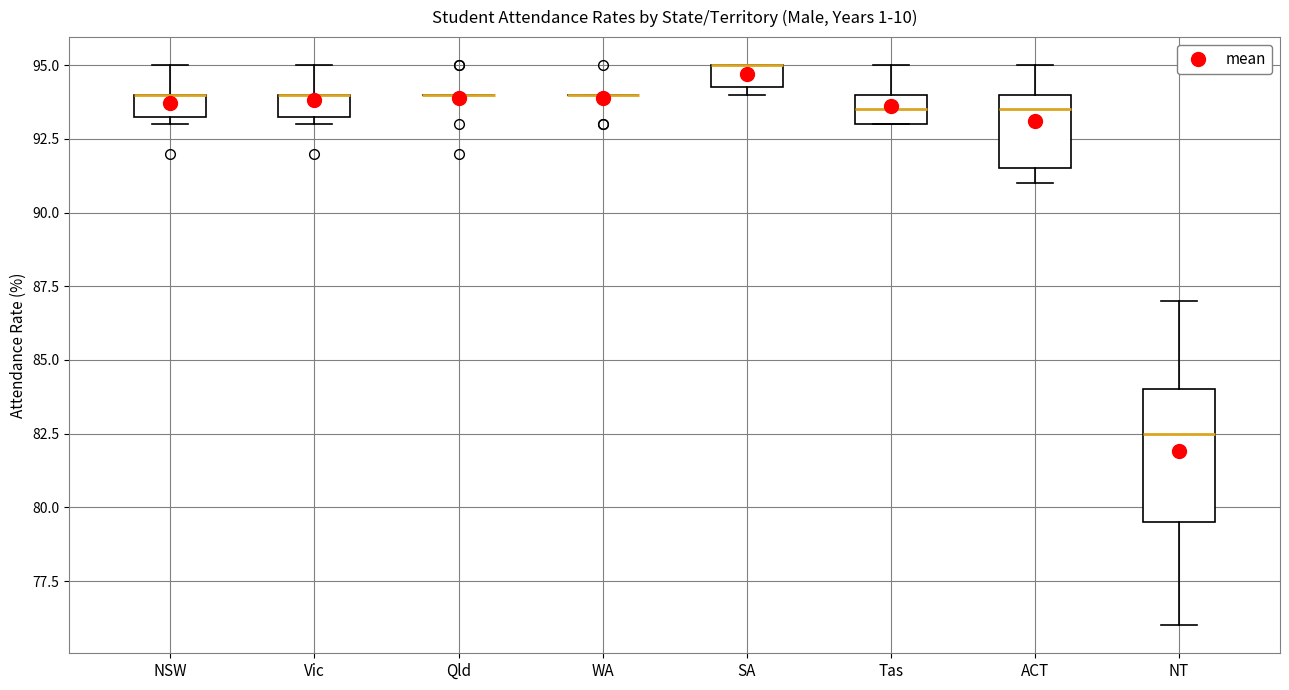

Where does the upper whisker of the box for NT end on the y-axis? The values are not printed on the chart, so give them approximately, as read against the axis.

87.0